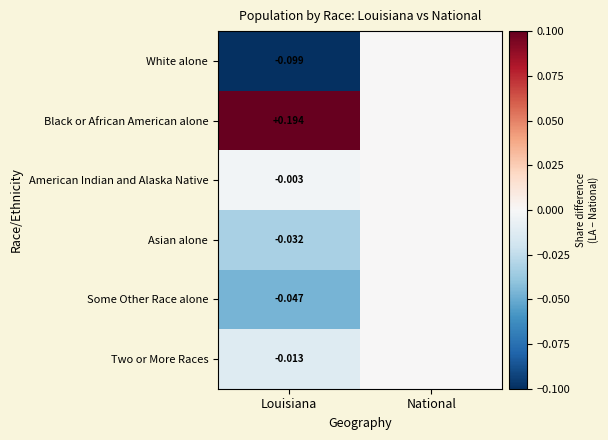

At Louisiana, list the series in order from largest to smallest.

Black or African American alone, American Indian and Alaska Native, Two or More Races, Asian alone, Some Other Race alone, White alone